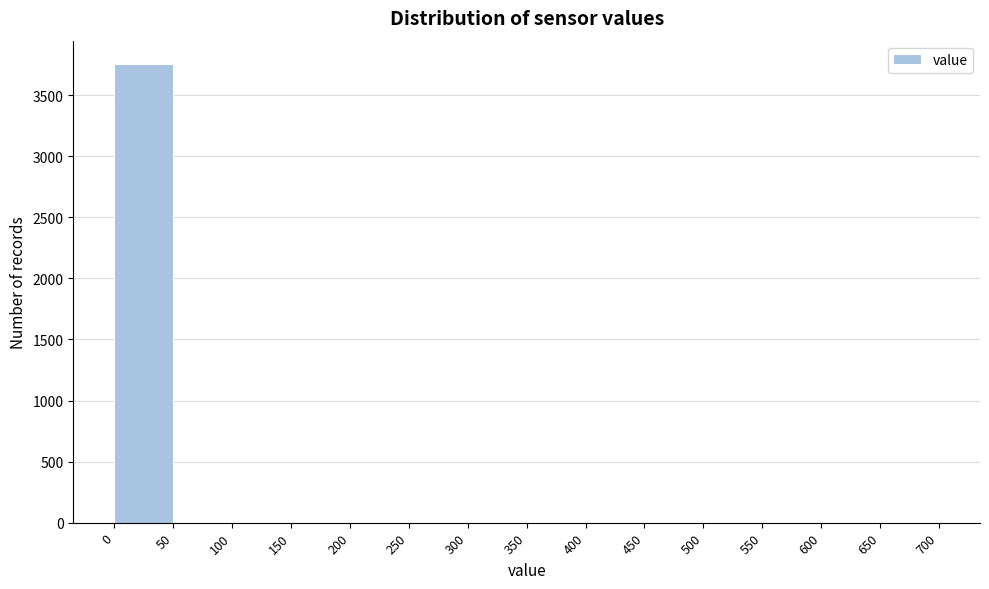

Reading left to right, transcribe this chart: for each bar, give the range it covers on the x-axis and its height. The values are not printed on the chart, so give them approximately, as read against the axis.

0 to 50: 3750
50 to 100: 0
100 to 150: 0
150 to 200: 0
200 to 250: 0
250 to 300: 0
300 to 350: 0
350 to 400: 0
400 to 450: 0
450 to 500: 0
500 to 550: 0
550 to 600: 0
600 to 650: 0
650 to 700: 0